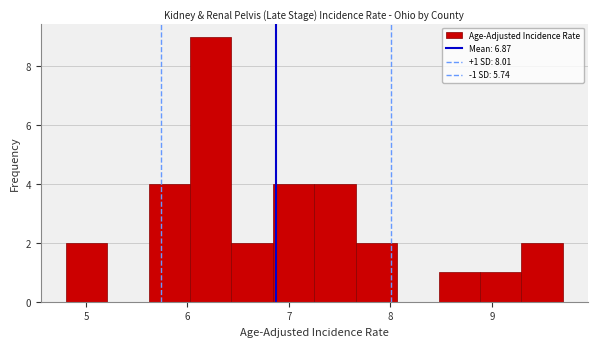

Which range on the x-axis has the tallest bar?

6.0 to 6.4